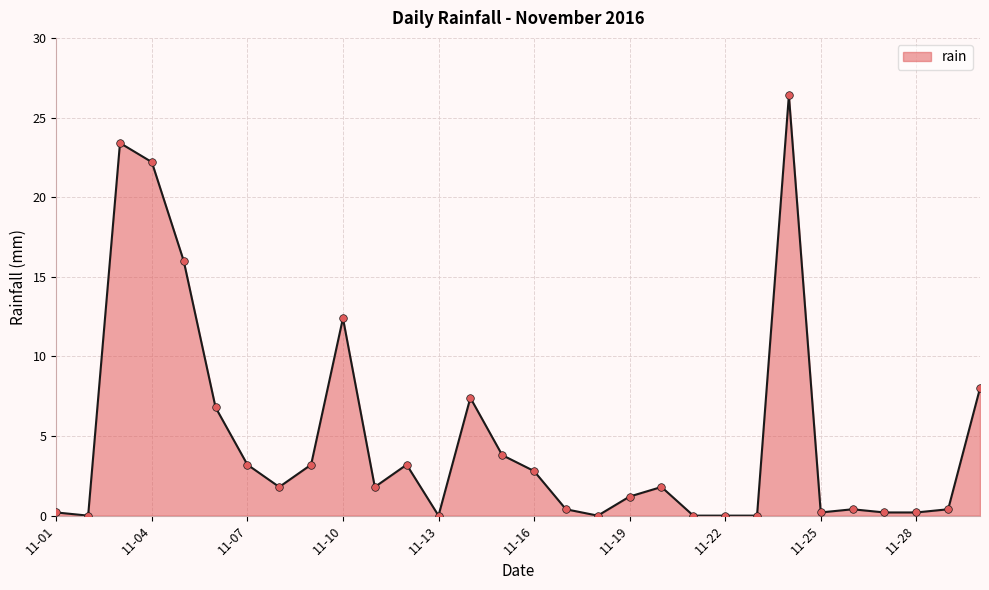

What is the difference between the maximum and minimum values?

26.4